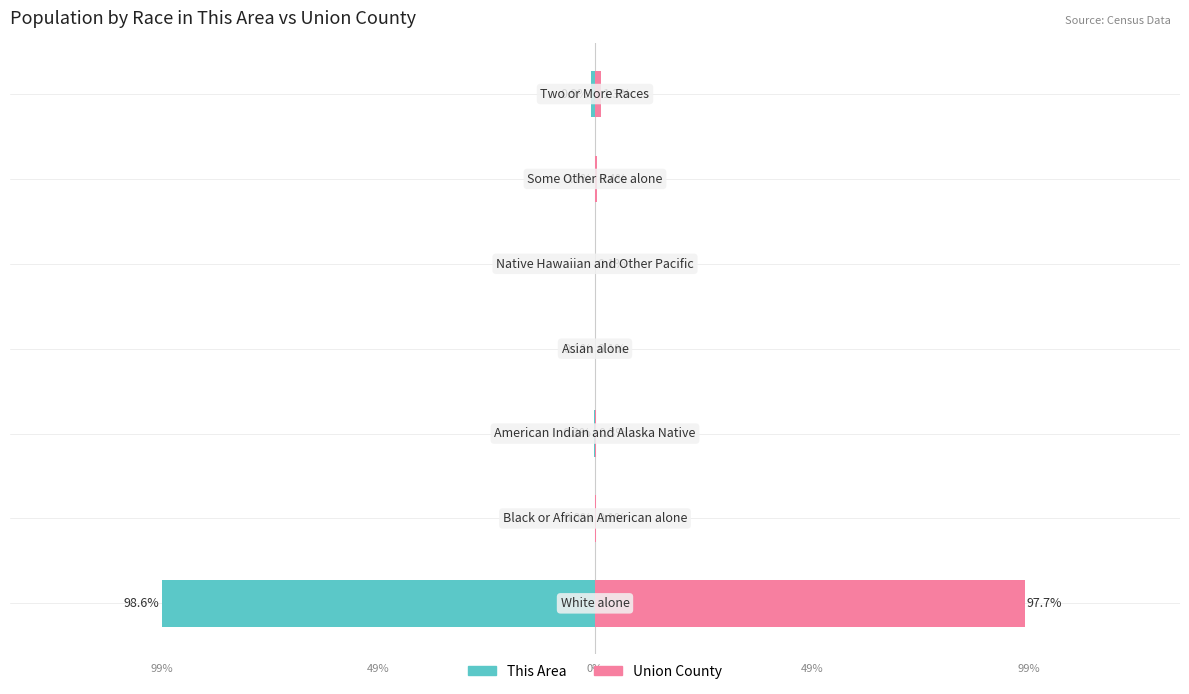

The value of This Area at 49% is -0.1. True or false?

False